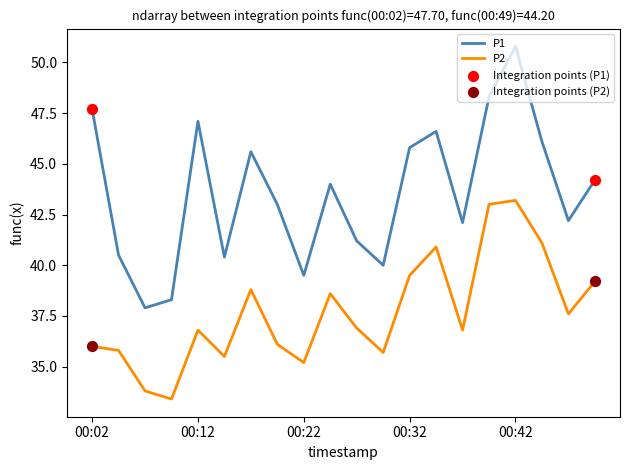

Which series has the largest range (max minus min)?

P1